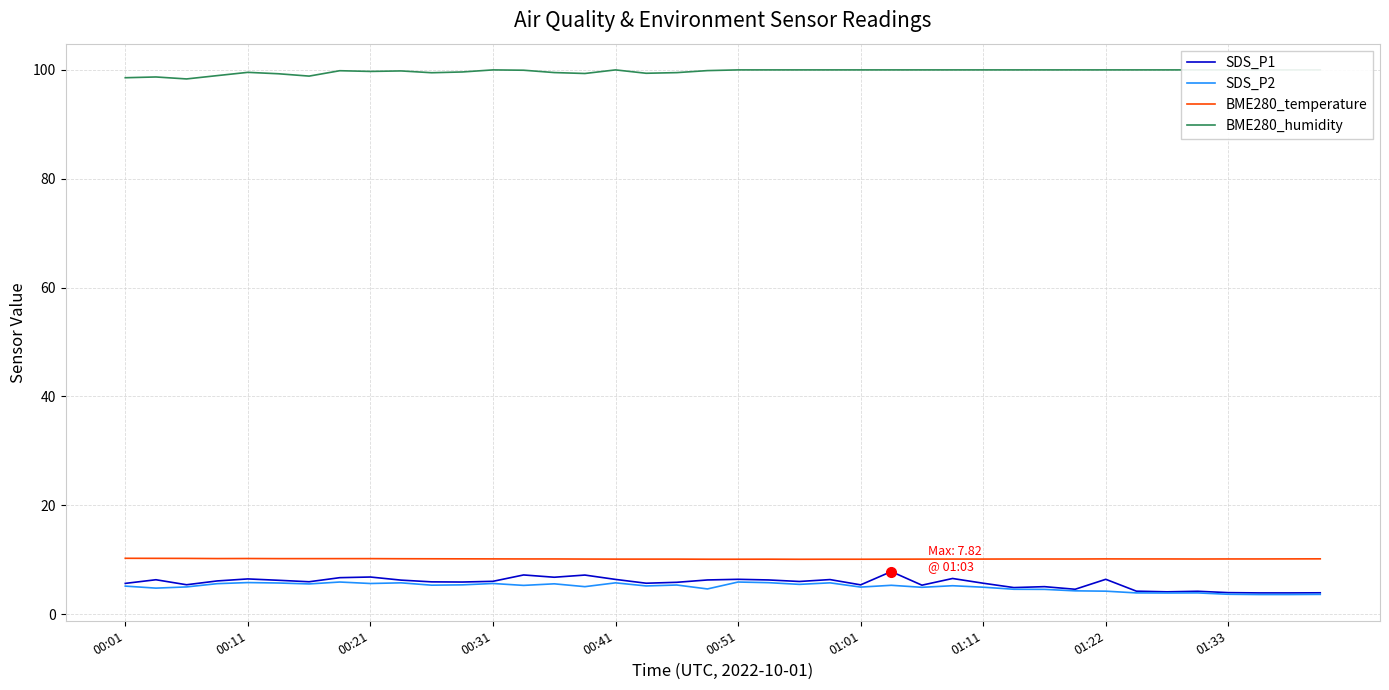

True or false: SDS_P1 and BME280_temperature intersect in this chart.

False